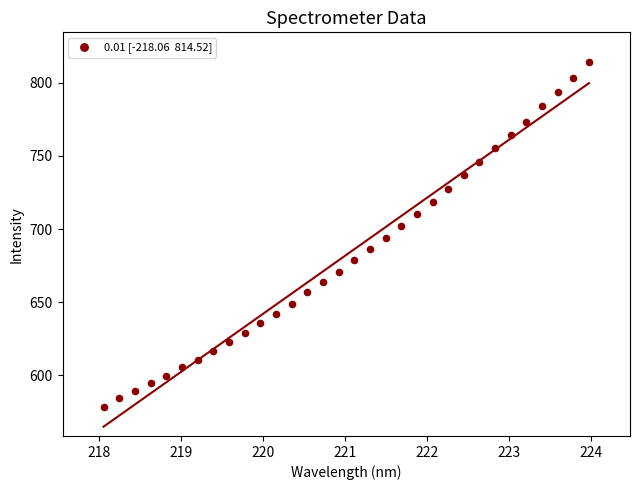

What is the range of X values (max minus min)?

5.9